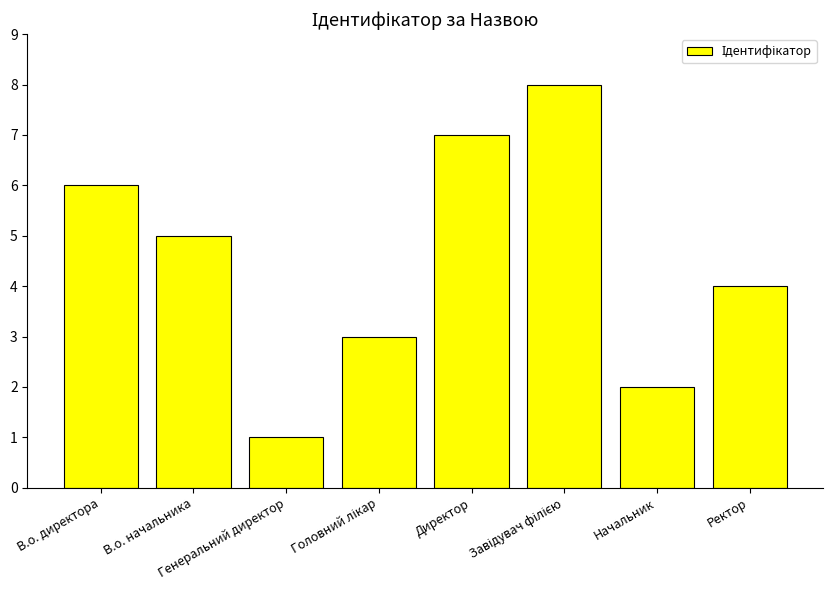

The chart shows a value of 1 at Генеральний директор. True or false?

True